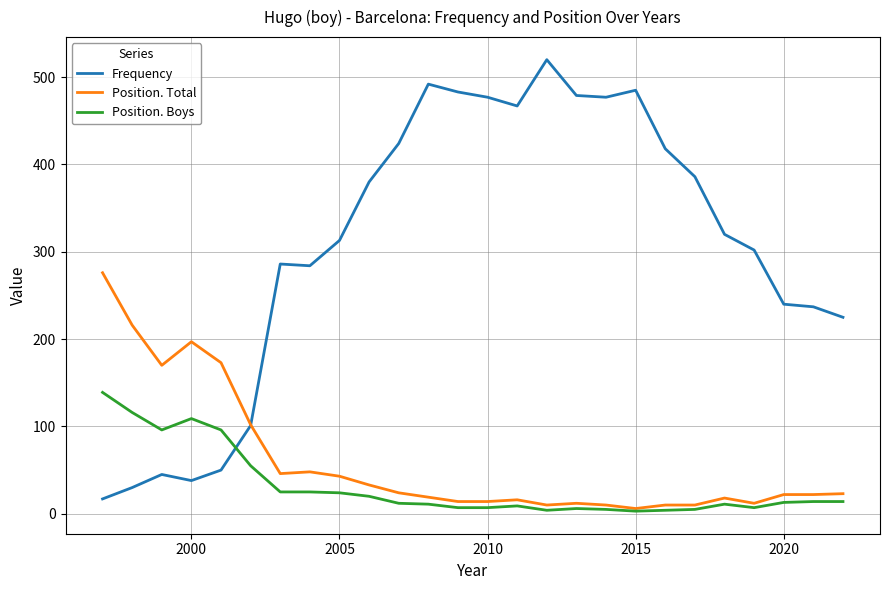

What is the maximum value for Frequency?

520